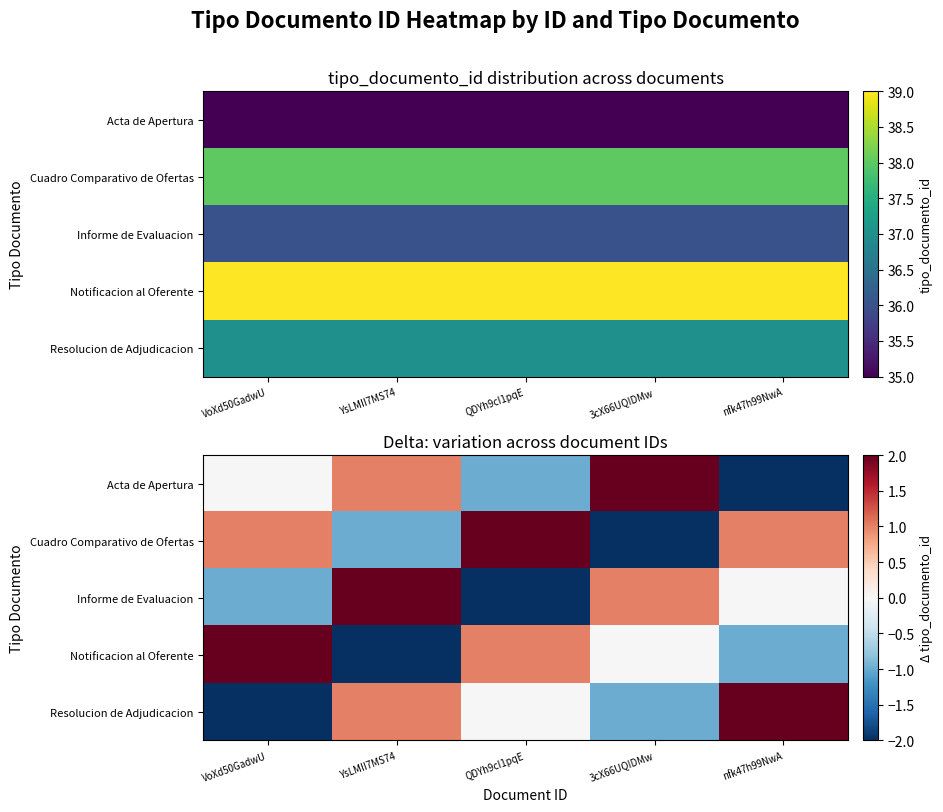

What is the difference between the maximum and minimum values in the Cuadro Comparativo de Ofertas series?

4